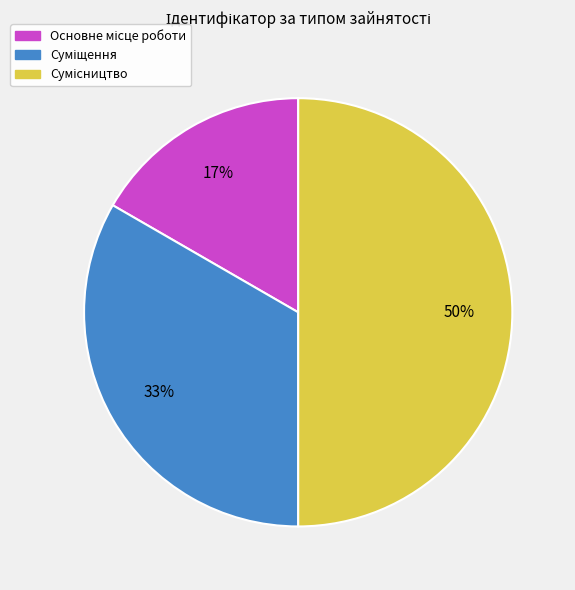

To the nearest percent, what is the difference between the largest and smallest slice percentages?

33%